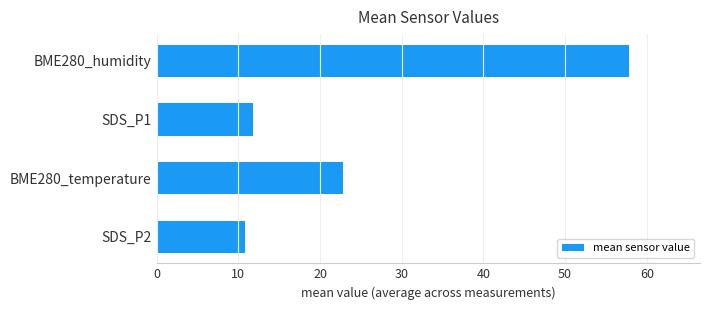

What is the average value?

25.8